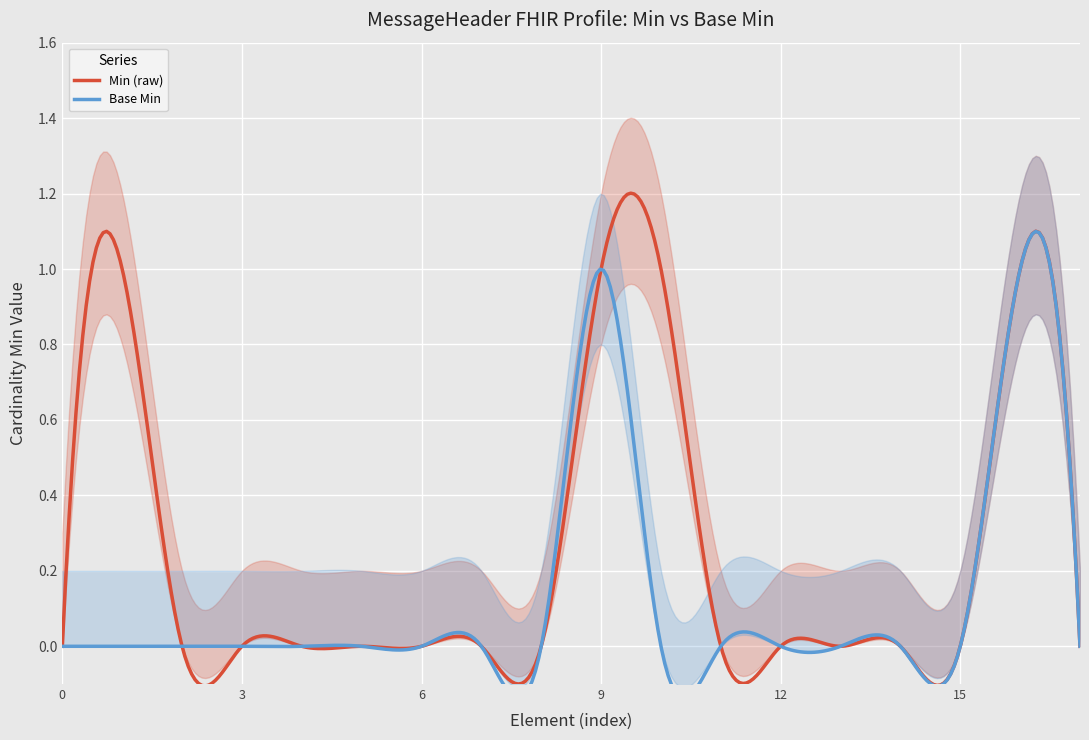

Between MessageHeader and MessageHeader.destination.extension, which series saw the biggest shift?

Min (raw)